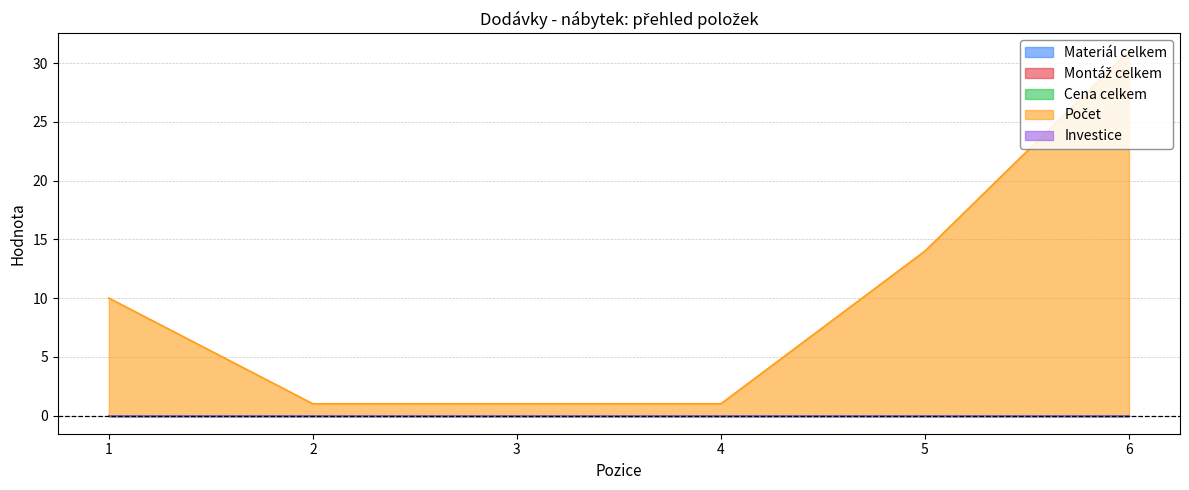

The Investice series shows 0 at 1. True or false?

True